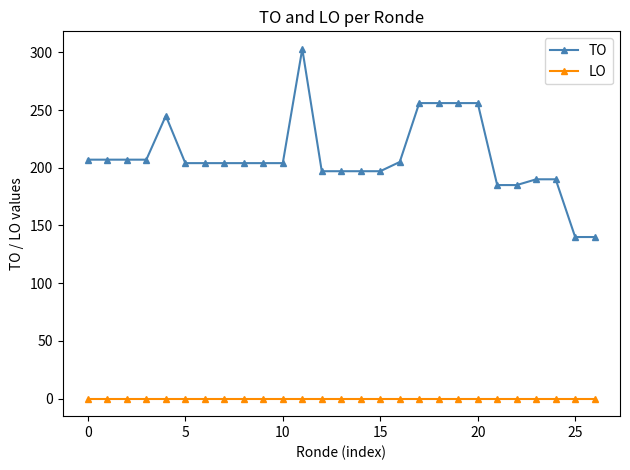

What is the value of the TO point at the 12th from the left?

303